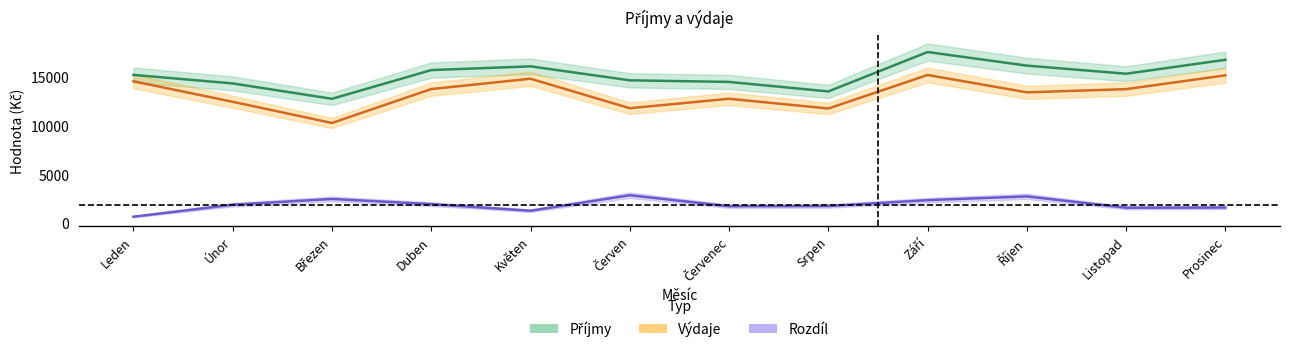

Which series changed the most between Leden and Únor?

Výdaje